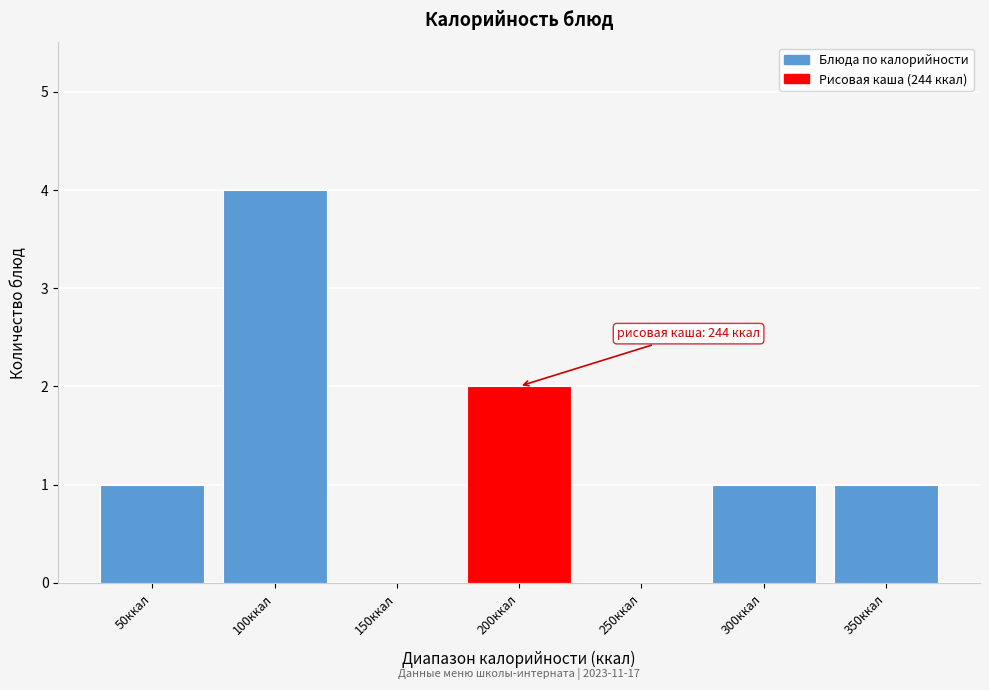

Reading left to right, what are all the values shown in this chart?

50ккал=1	100ккал=4	150ккал=0	200ккал=2	250ккал=0	300ккал=1	350ккал=1